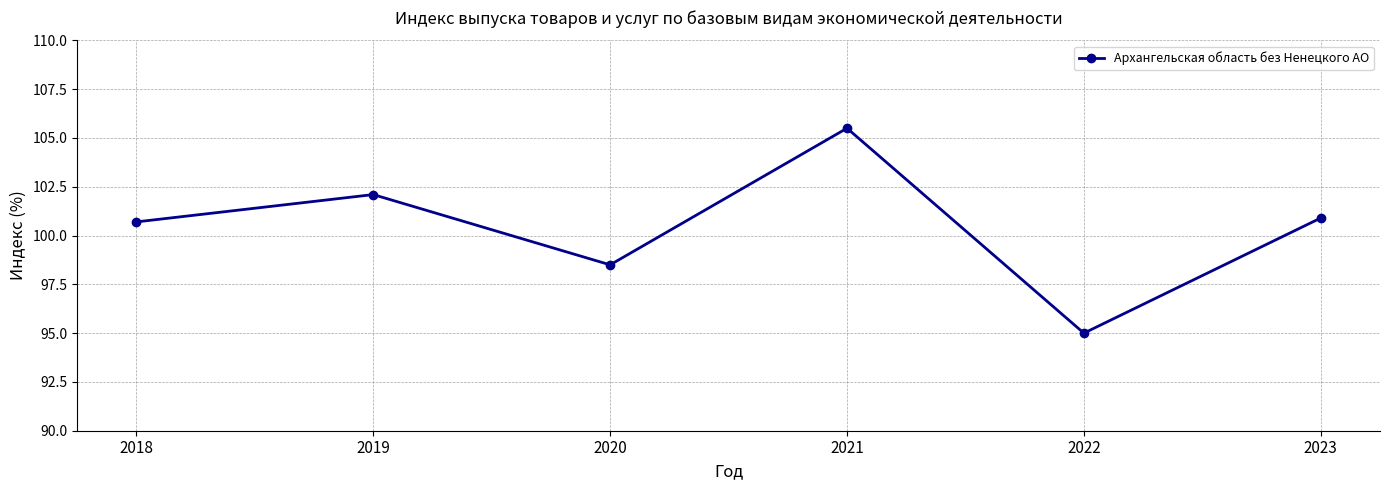

True or false: there are more than 1 points higher than both neighbors.

True